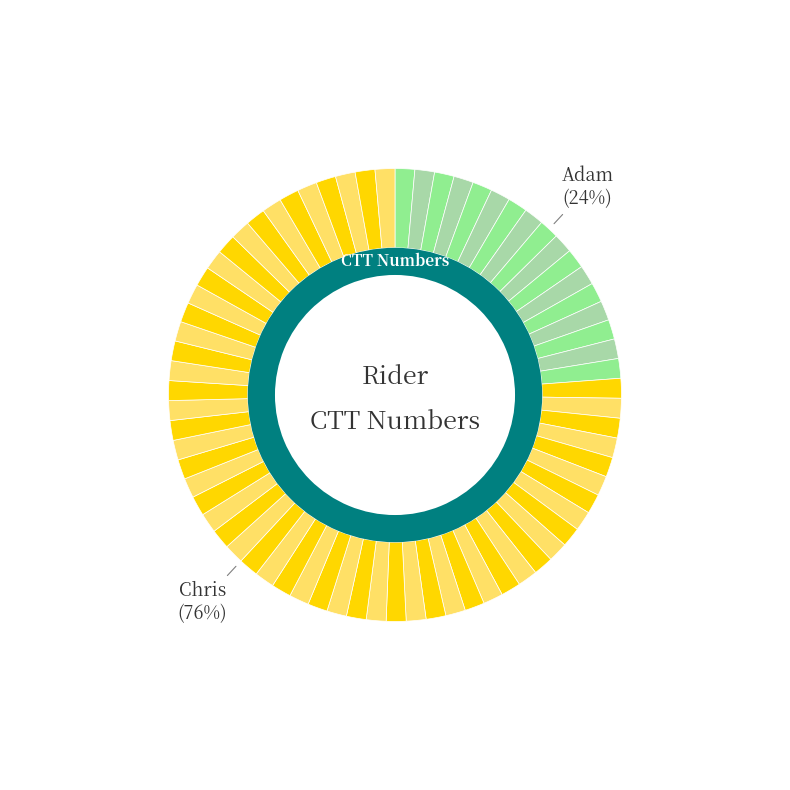

To the nearest percent, what is the difference between the Adam and Chris slice percentages?

52%